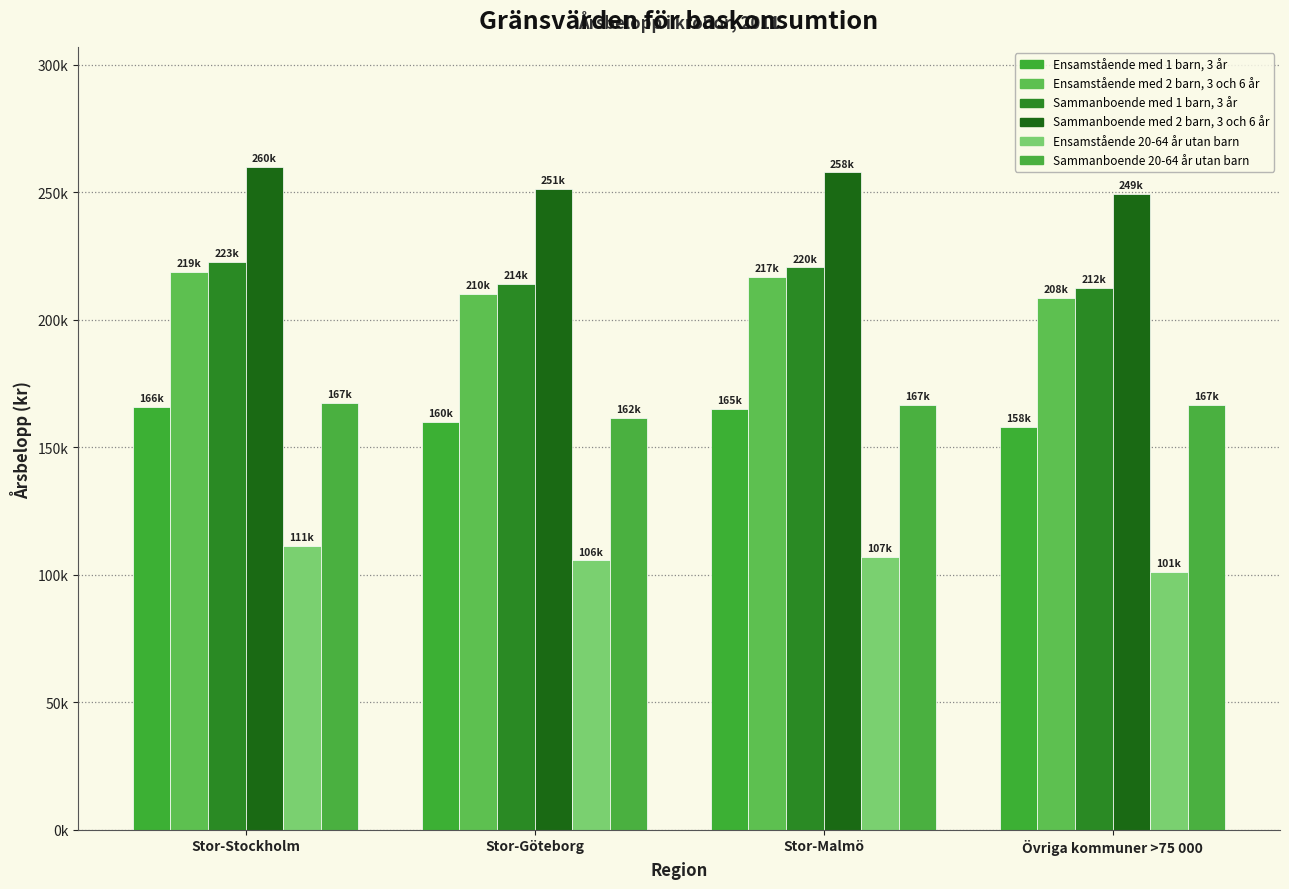

Which series has the largest total across all categories?

Sammanboende med 2 barn, 3 och 6 år